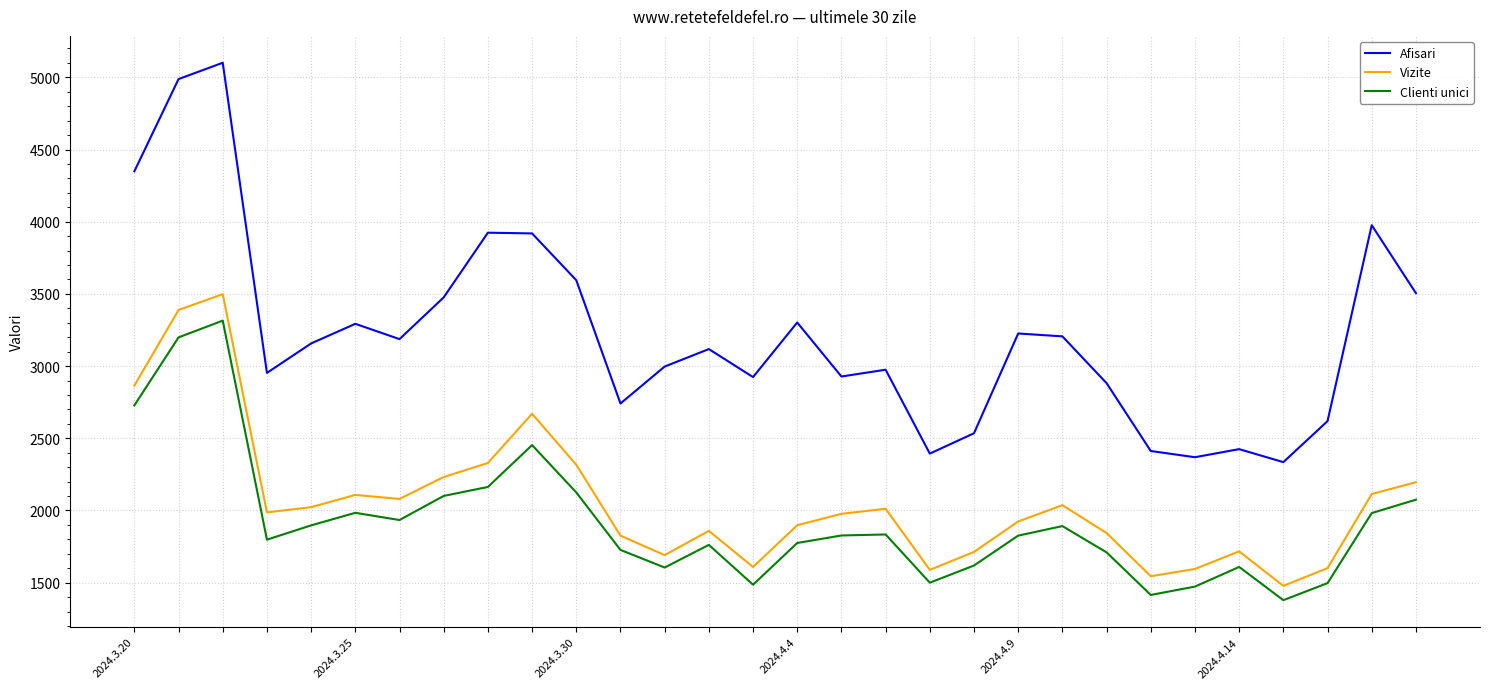

Which series has the largest range (max minus min)?

Afisari